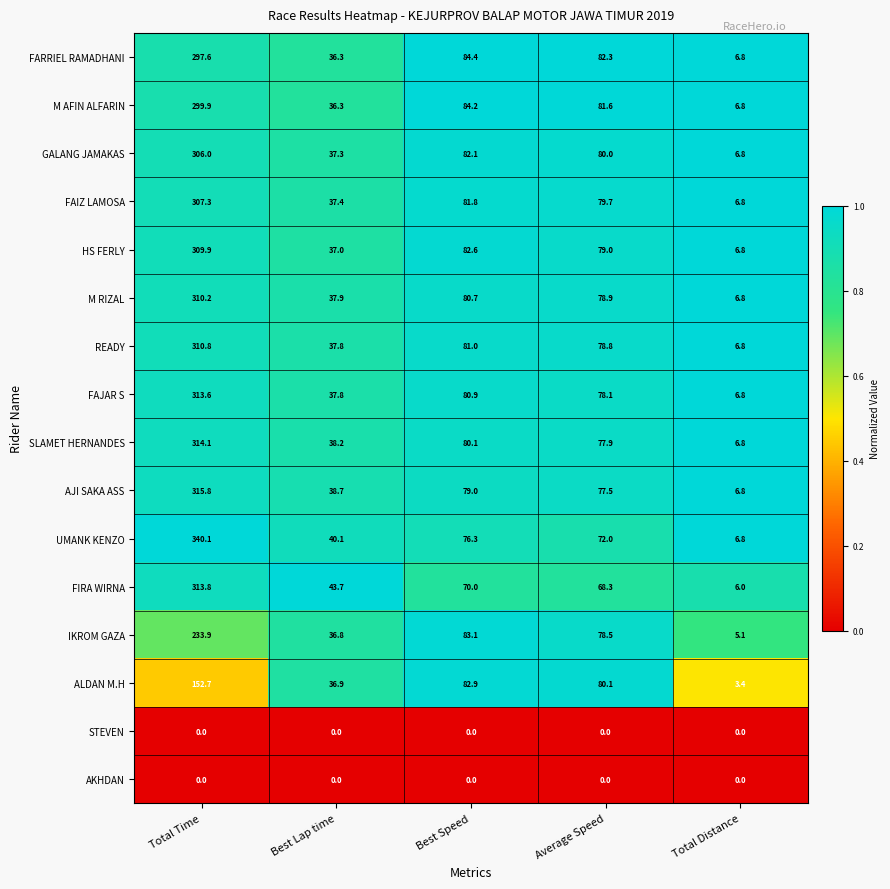

At how many categories does at least one series exceed 0?

5